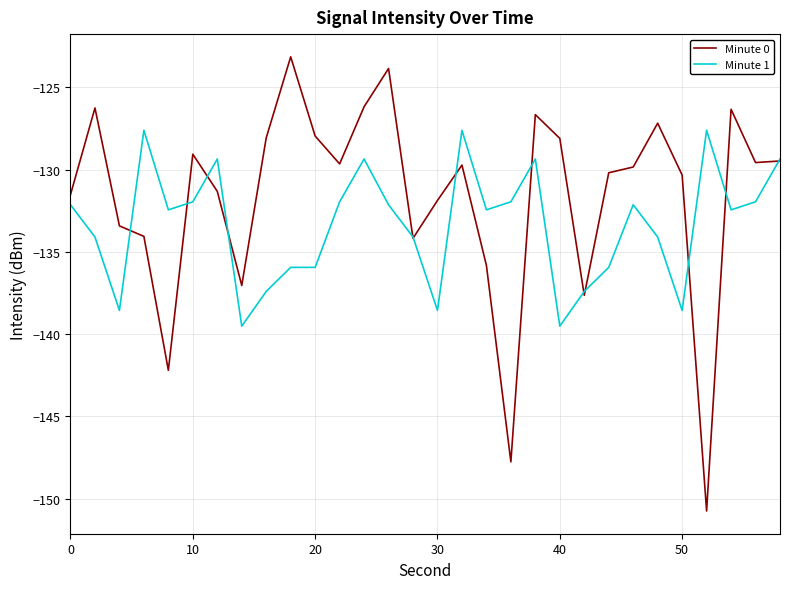

What is the highest value of the Minute 0 series?

-123.1